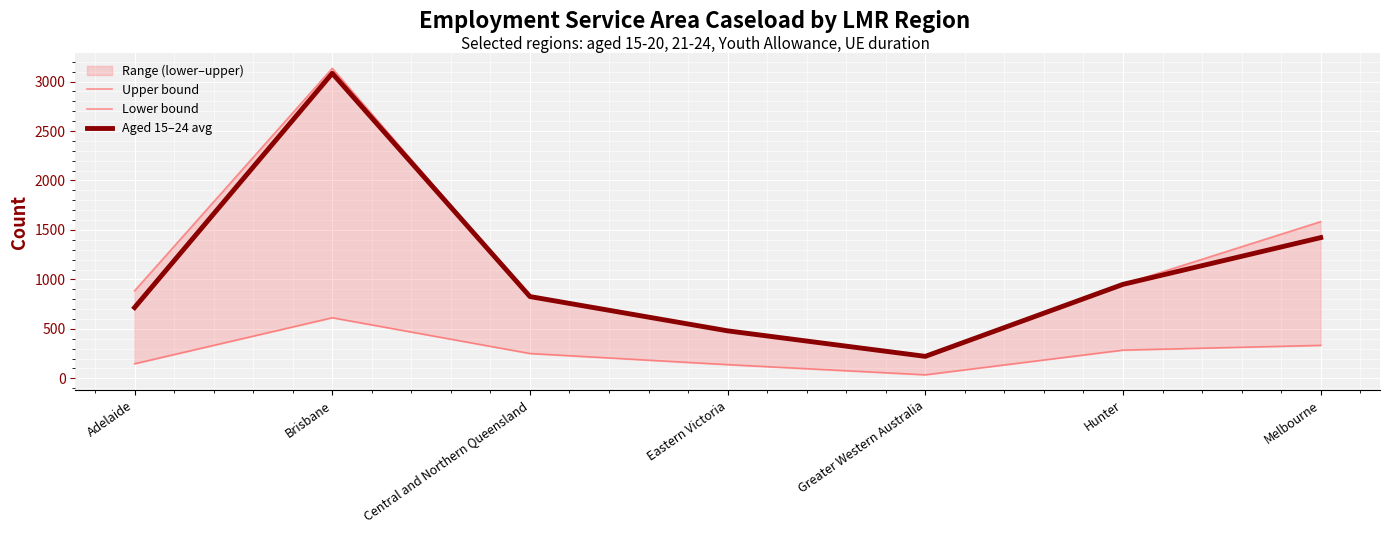

The value of Lower bound at Brisbane is 612.2. True or false?

True